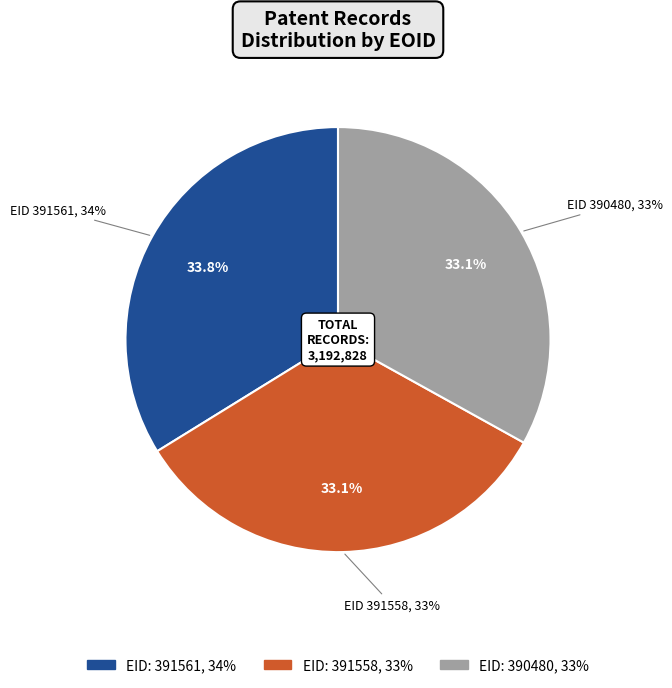

Does 390480 represent more than half of the total?

No